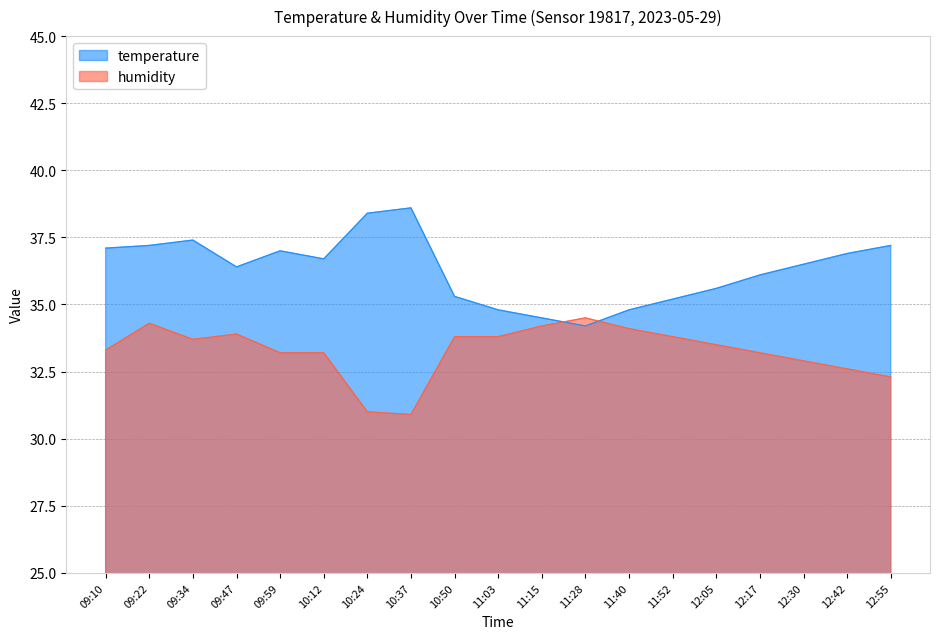

What is the difference between the maximum and minimum values in the temperature series?

4.4